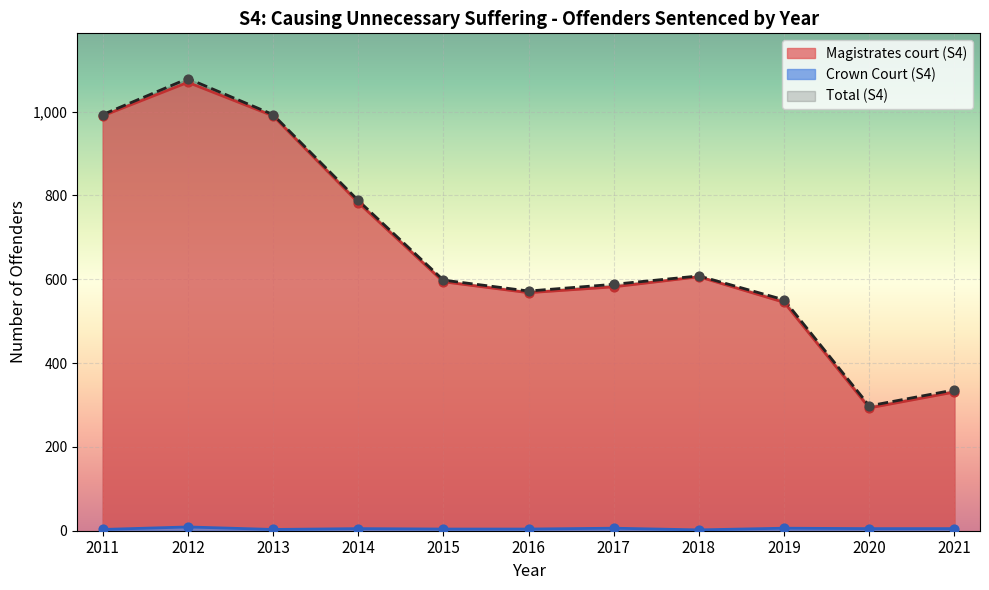

At which category is the sum across all series the highest?

2012